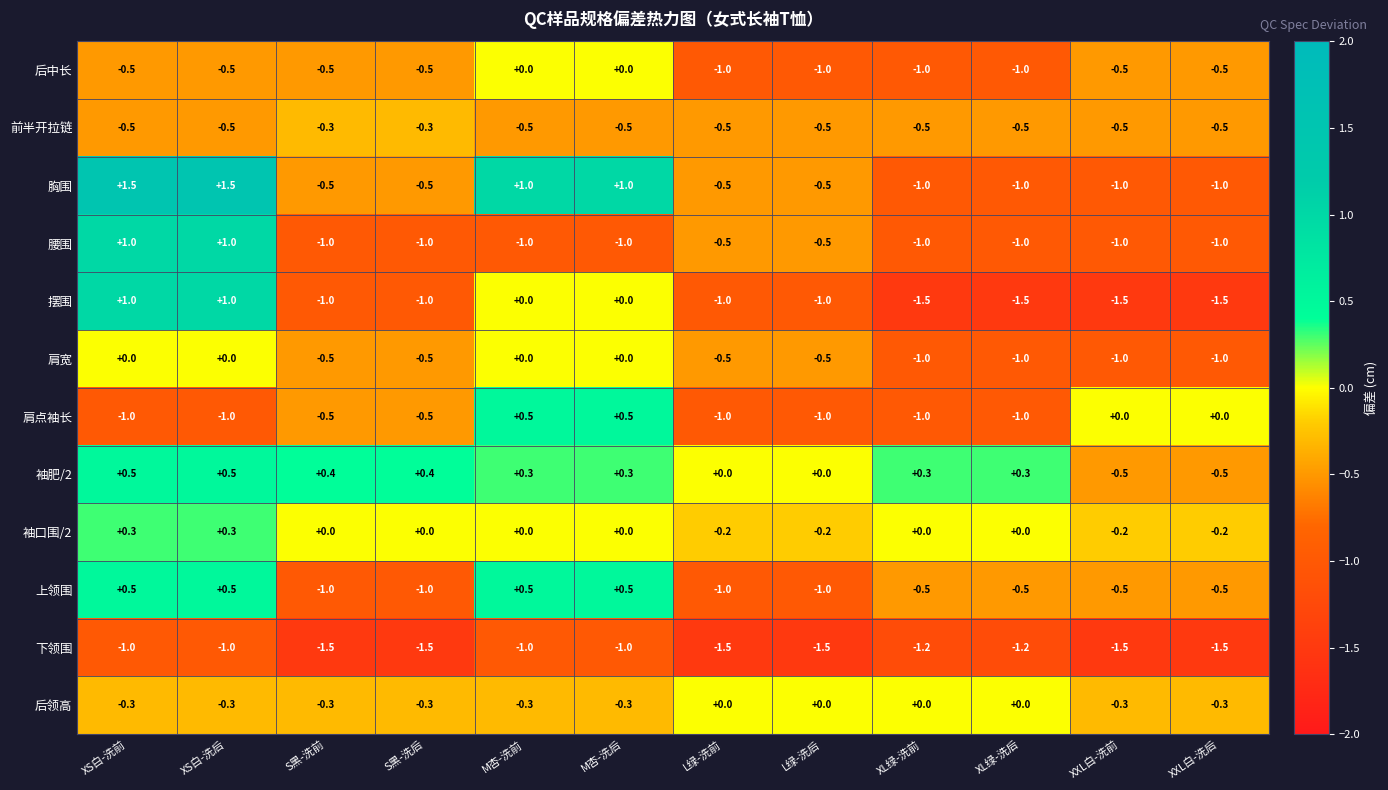

What is the smallest value displayed?

-1.5